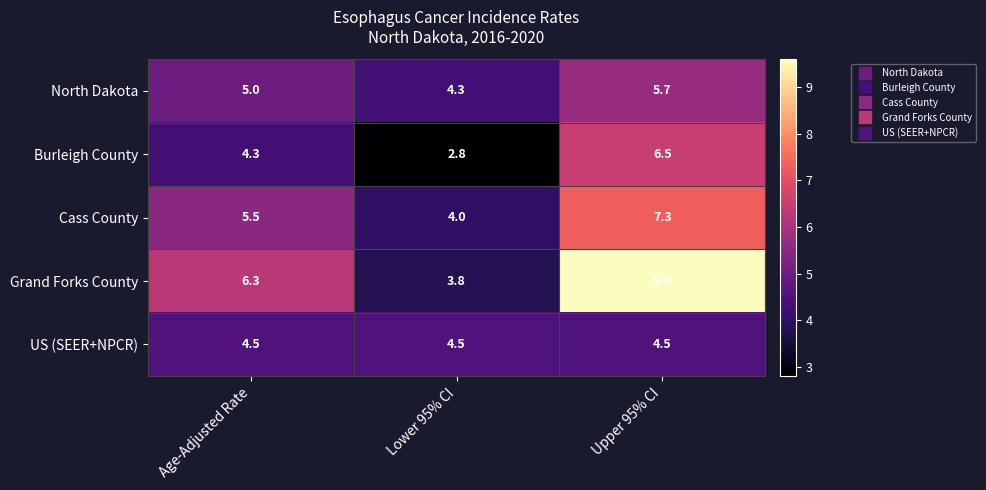

What value does the Burleigh County series have at Age-Adjusted Rate?

4.3